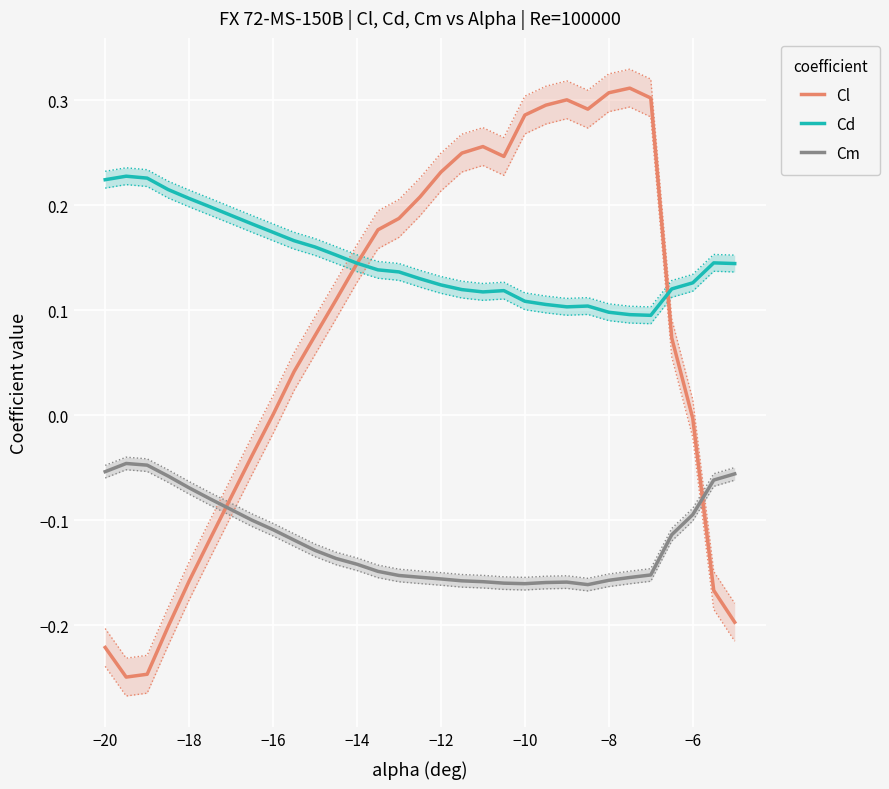

How many intersections are there between Cl and Cm?

2